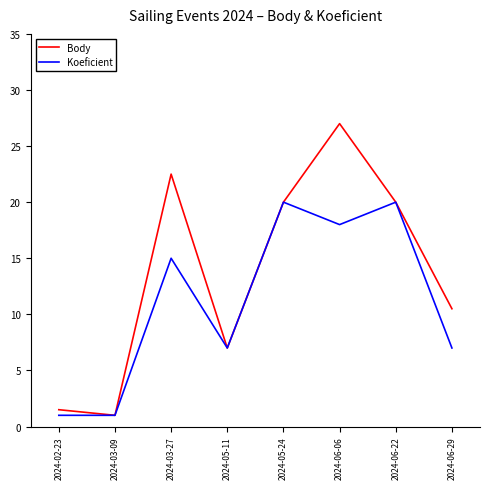

List the series in order of their overall mean, lowest first.

Koeficient, Body